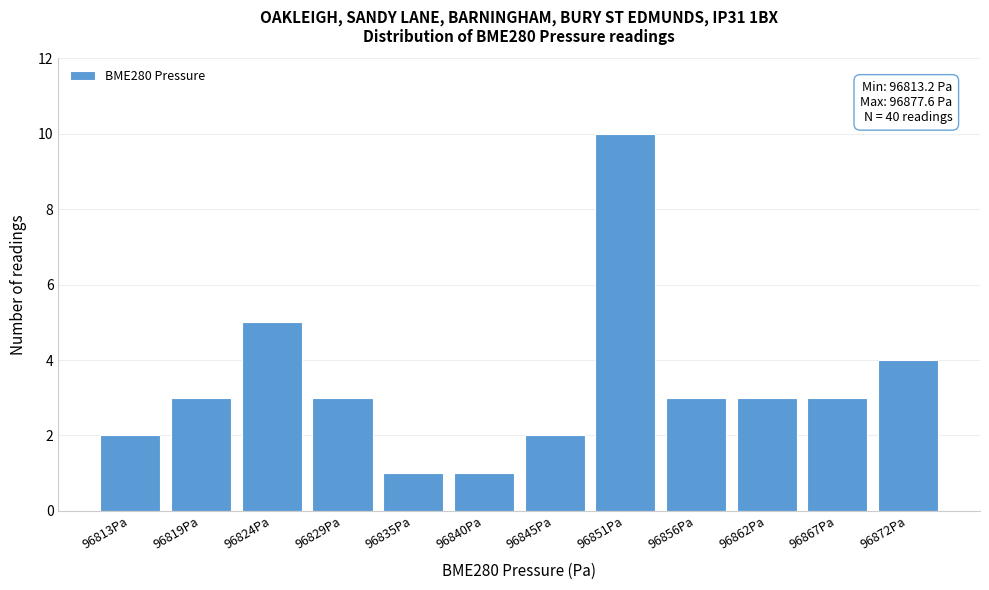

Reading left to right, list all the values displayed in this chart.

96813Pa=2	96819Pa=3	96824Pa=5	96829Pa=3	96835Pa=1	96840Pa=1	96845Pa=2	96851Pa=10	96856Pa=3	96862Pa=3	96867Pa=3	96872Pa=4